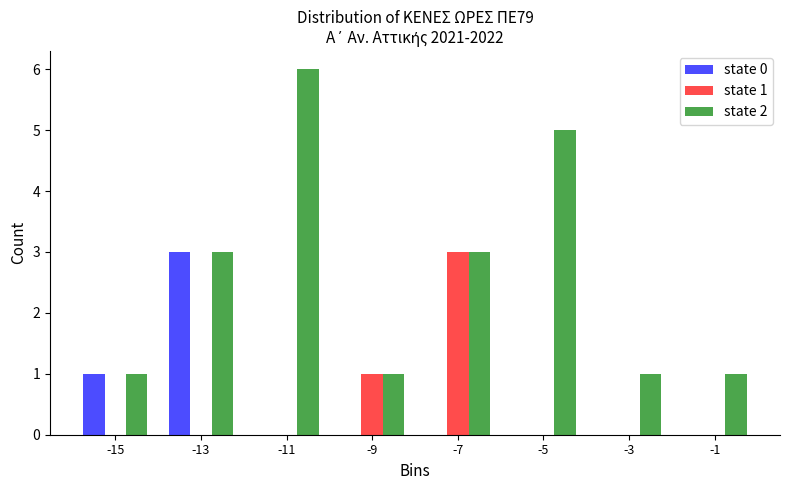

In the state 0 series, which range on the x-axis has the tallest bar?

-14 to -12